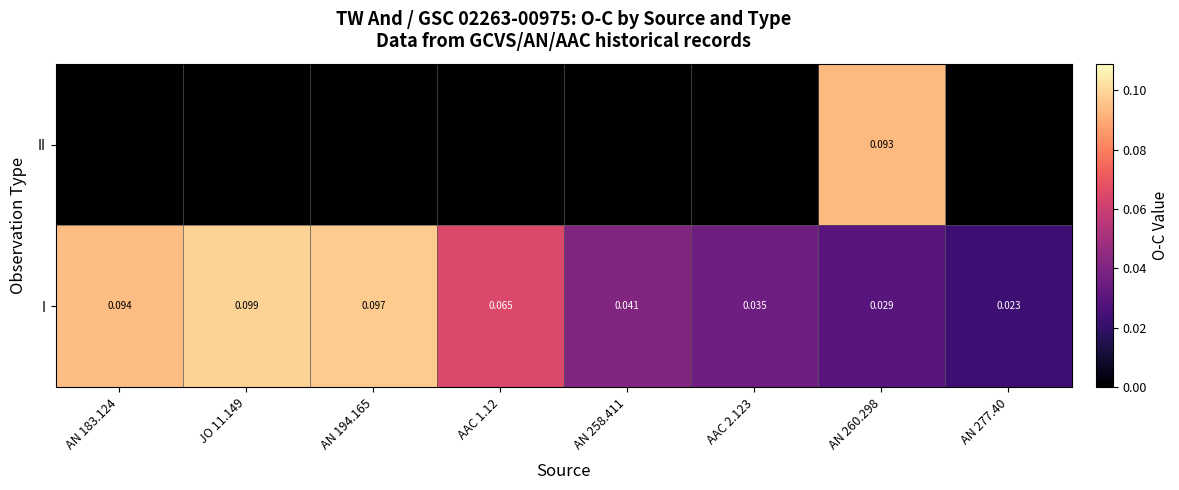

At AN 260.298, list the series in order from smallest to largest.

I, II